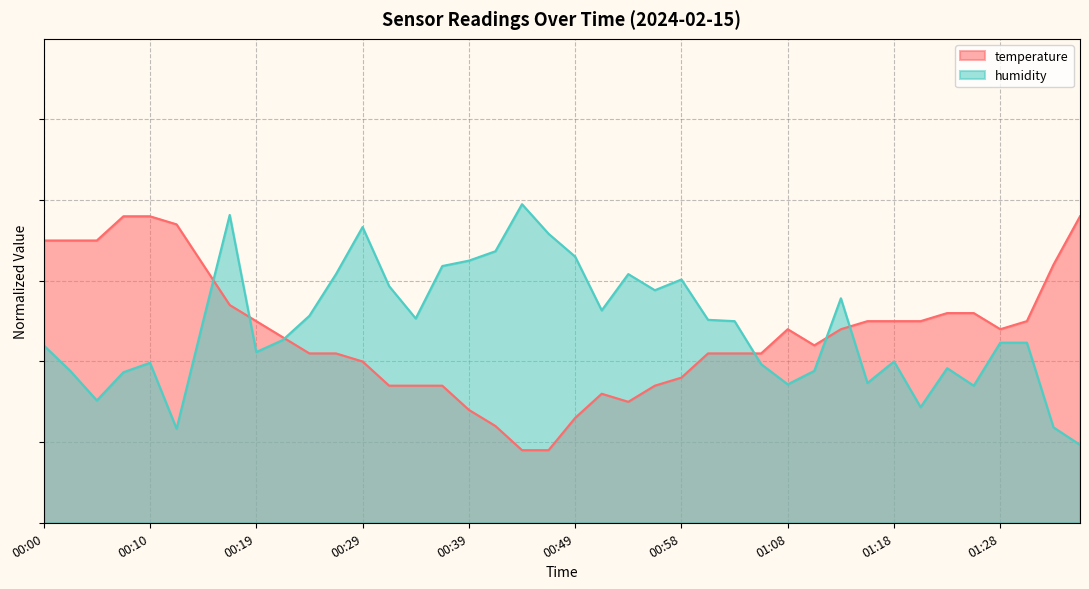

True or false: temperature has more than 0 interior local peaks.

True